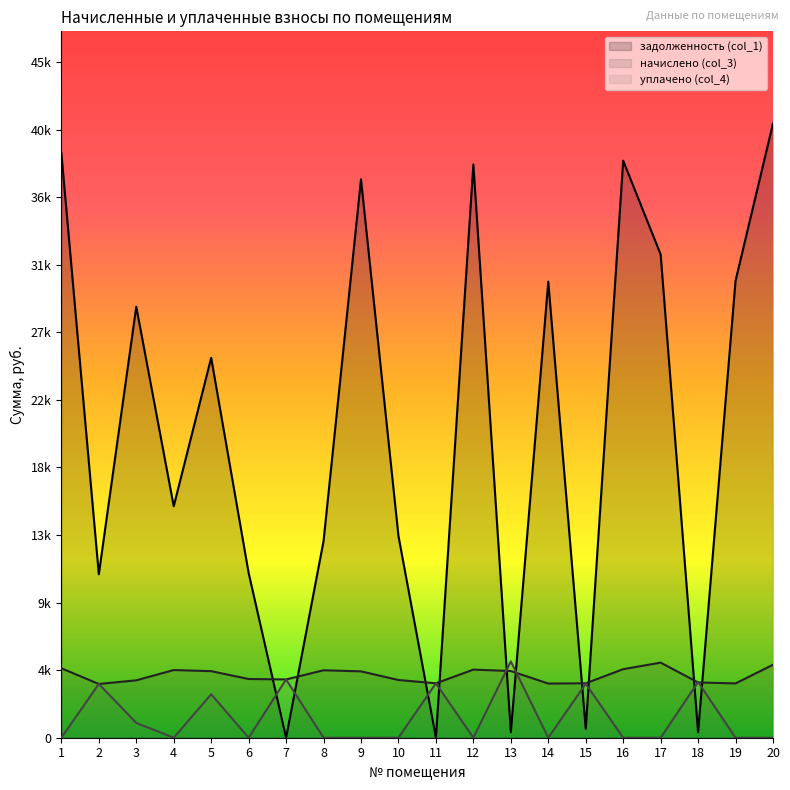

Which category has the highest value in the уплачено (col_4) series?

13